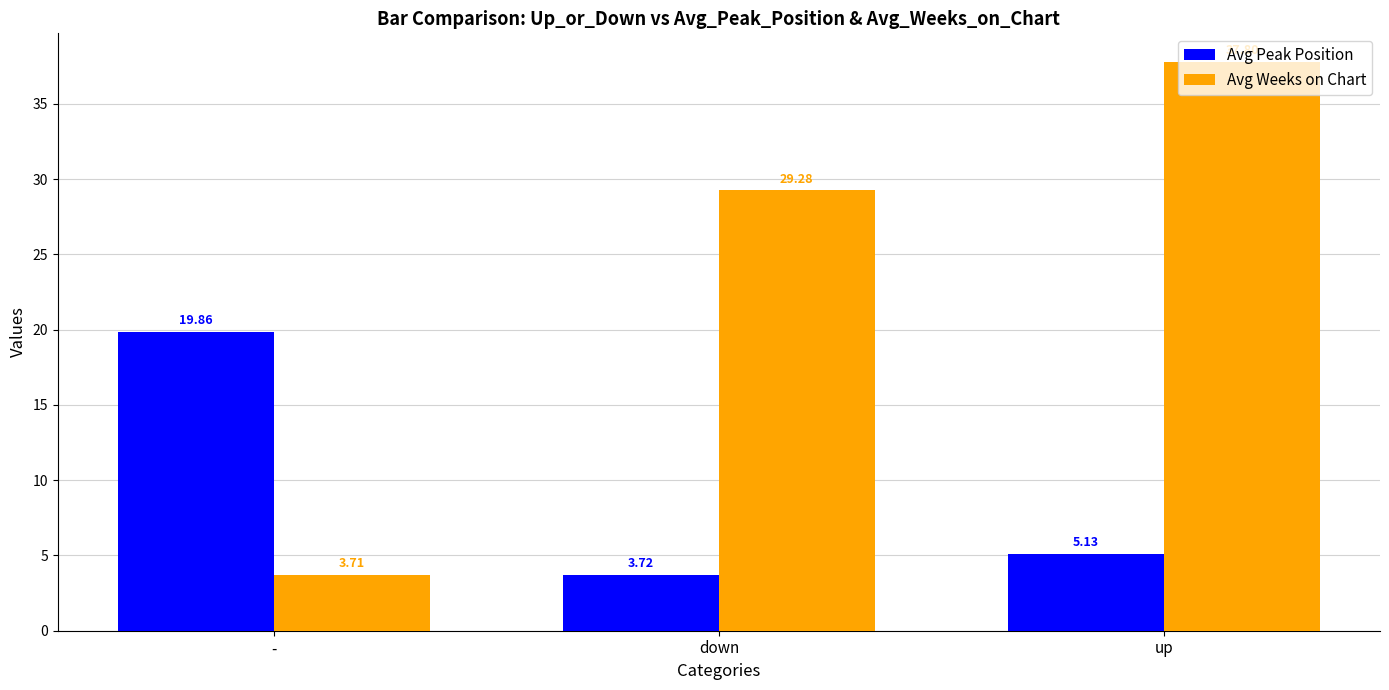

What is the sum of the Avg Weeks on Chart values at down and -?

33.0